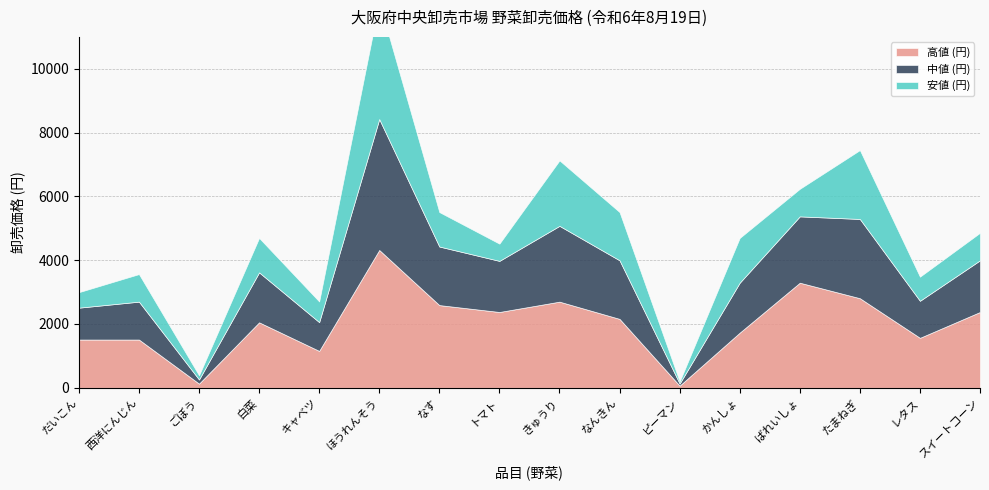

What is the value of the 高値 (円) point at the 1st from the left?

1512